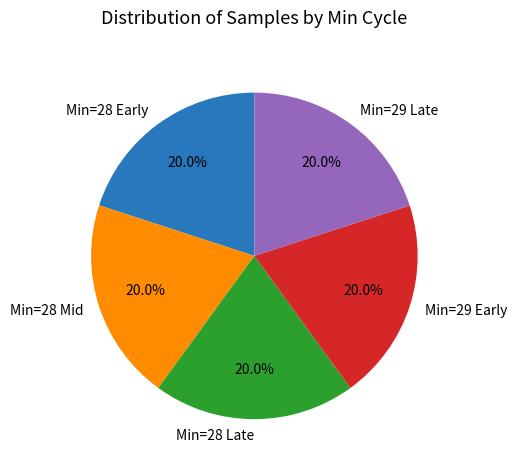

How much of the chart is everything except Min=28 Late?

80.0%